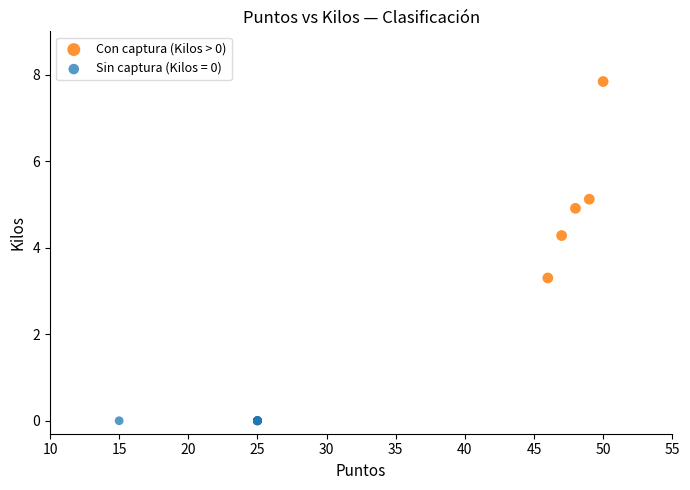

Which series reaches the minimum Y coordinate?

Sin captura (Kilos = 0)